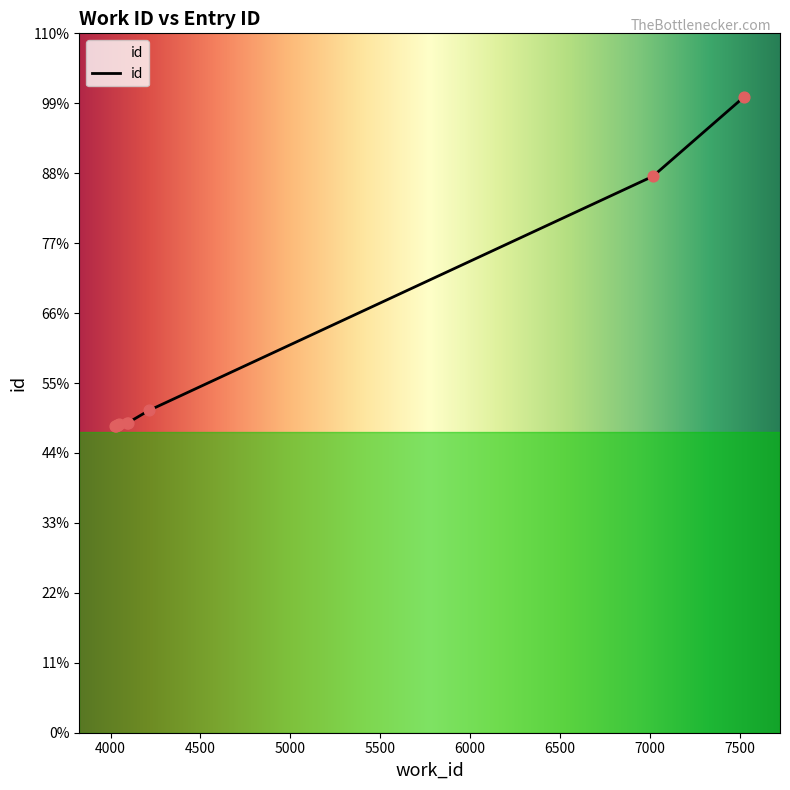

Does the chart have visible grid lines?

No